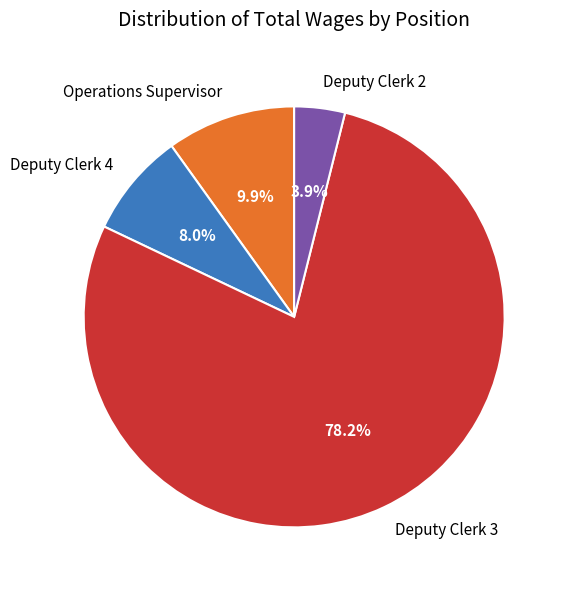

Approximately how many times larger is the value at Deputy Clerk 4 compared to Operations Supervisor?

0.8